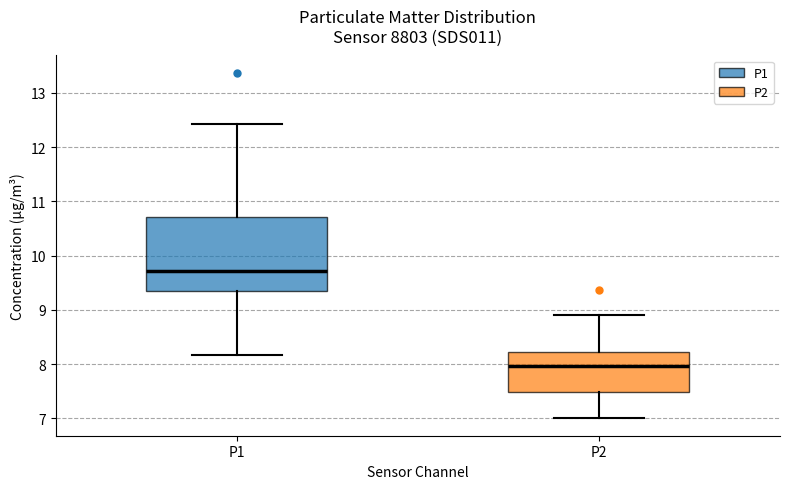

Where is the lower edge of the box for P2 on the y-axis? The values are not printed on the chart, so give them approximately, as read against the axis.

7.5